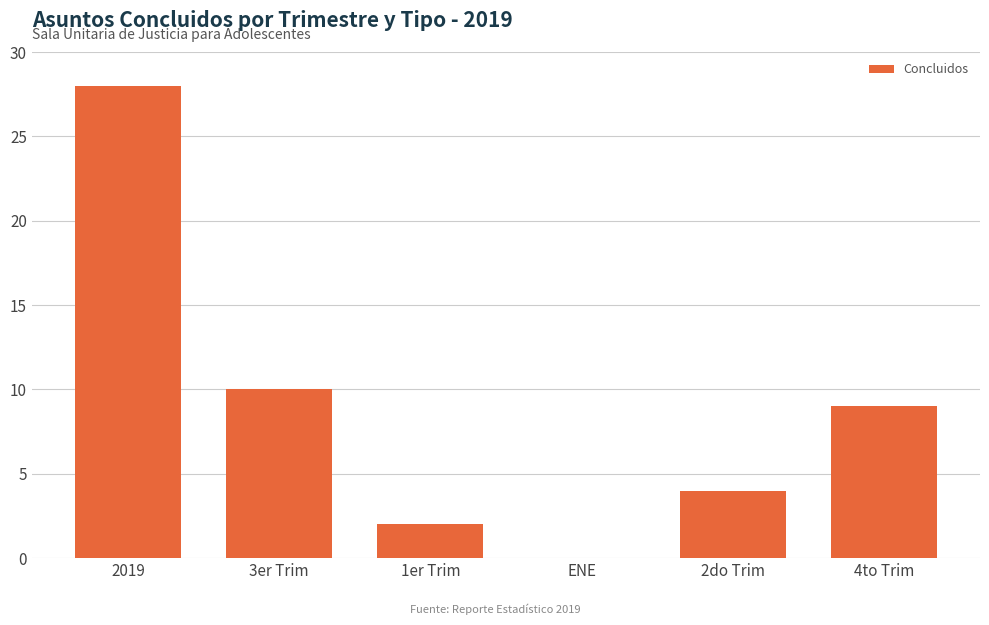

What is the difference between the values at 3er Trim and ENE?

10